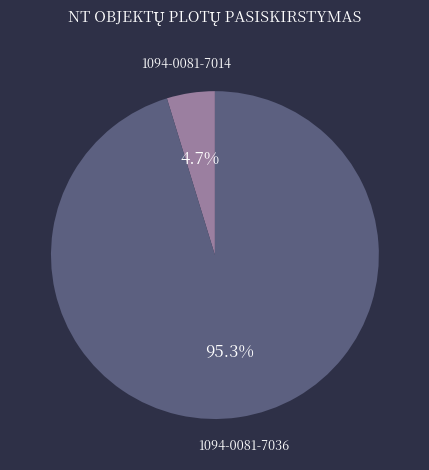

Rank the categories by value from highest to lowest.

1094-0081-7036, 1094-0081-7014